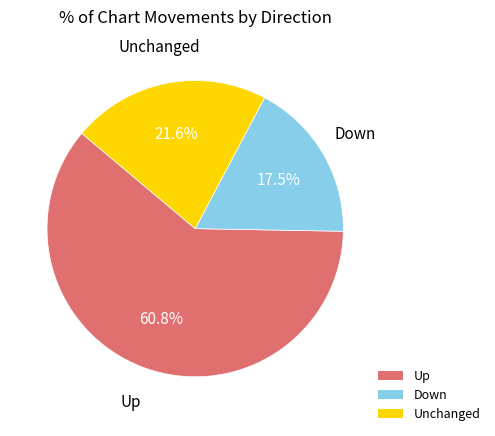

Does any single category account for the majority?

Yes